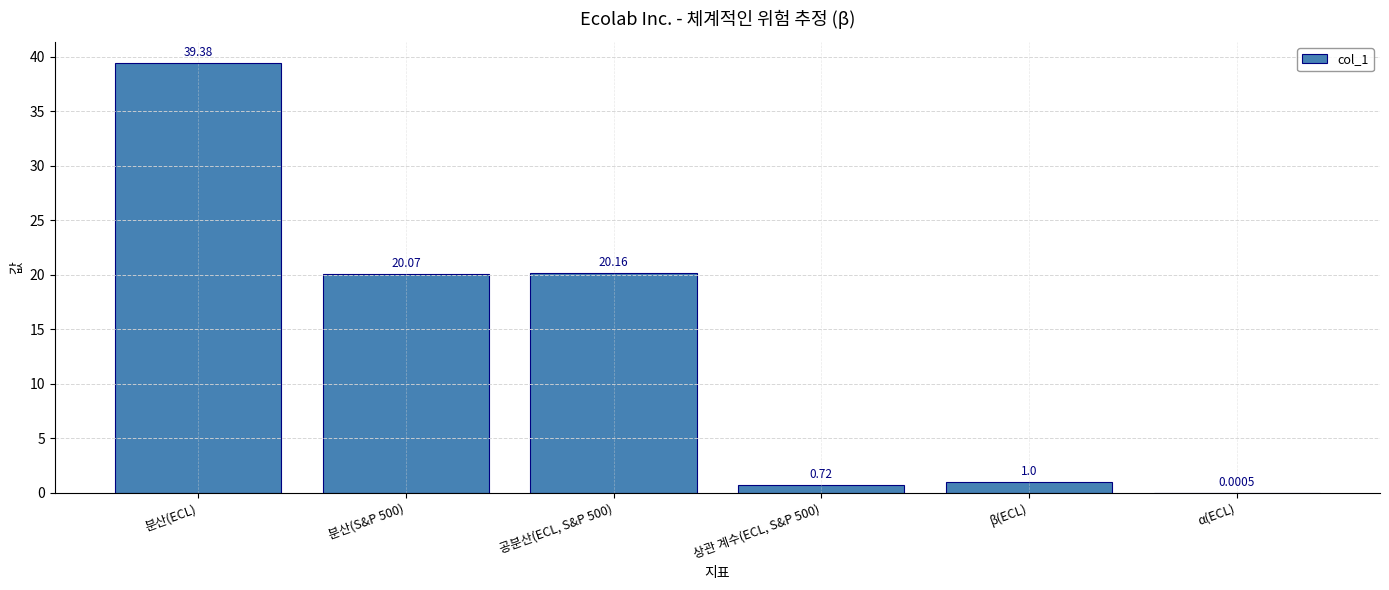

What is the sum of all values?

81.3